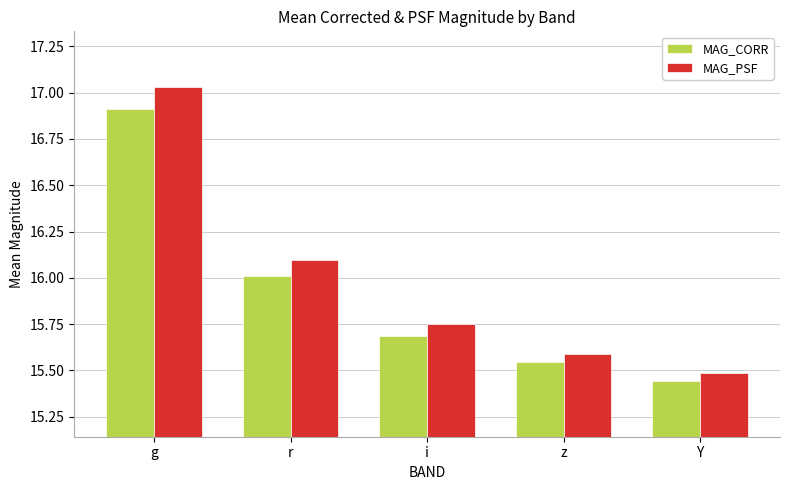

Which category has the lowest value in the MAG_CORR series?

Y